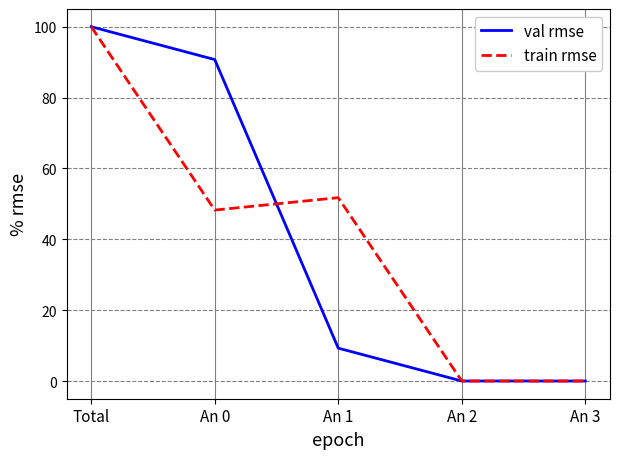

How many lines are shown in the chart?

2